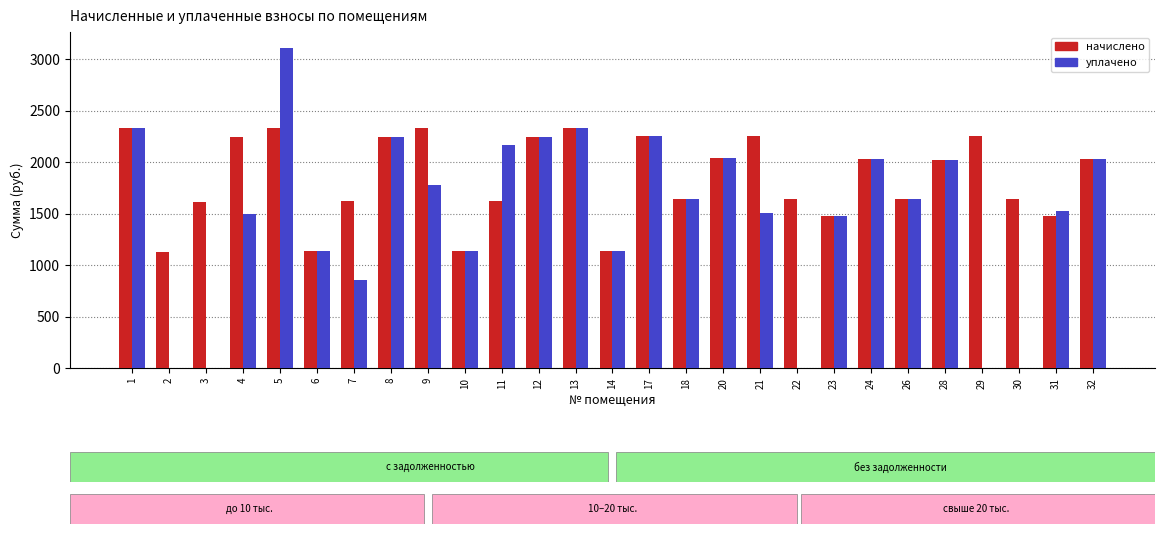

What are all the series names shown in the legend?

начислено, уплачено